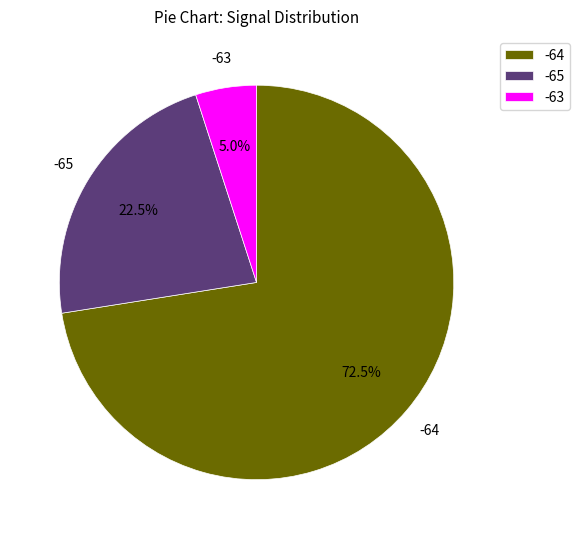

Is -65 the majority of the pie?

No